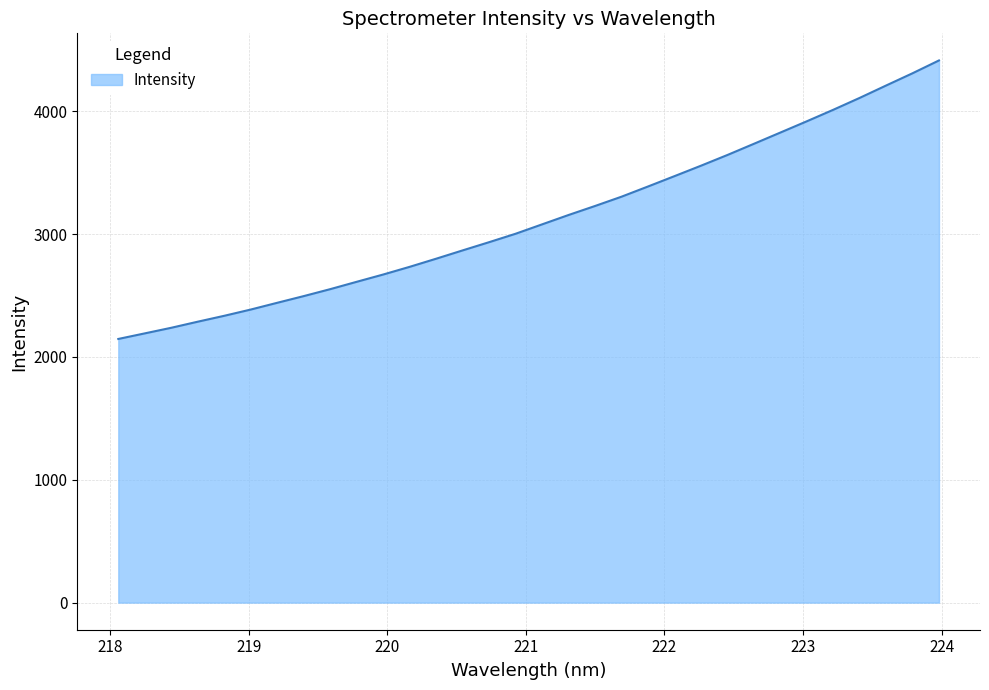

Reading right to left, transcribe all the data shown in this chart.

4413.3	4308.9	4209.2	4108.4	4011.5	3917.8	3826.1	3734.5	3643.6	3556.4	3471.5	3387.3	3304.3	3228.7	3155.4	3079.1	3002.8	2934.2	2867.3	2799.6	2733.5	2670.9	2611.7	2551.8	2495.2	2440.8	2385.8	2334.8	2286.8	2237.3	2191.7	2146.2